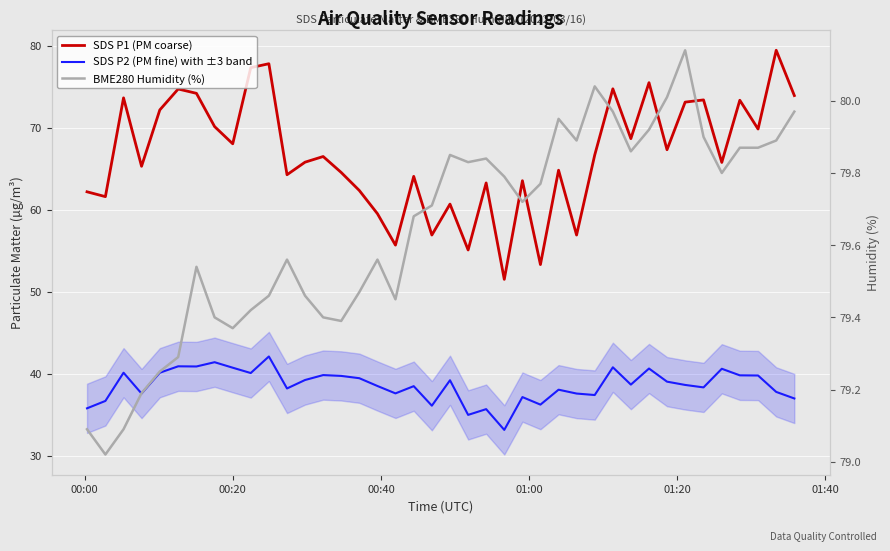

True or false: SDS P1 (PM coarse) has a value of 42.4 at 9.

False